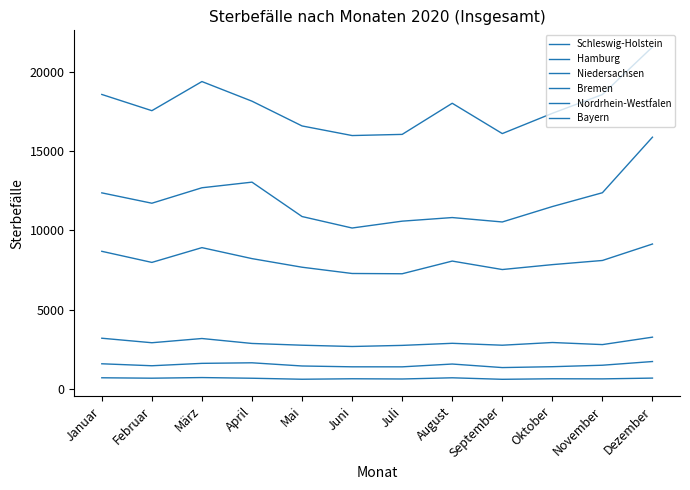

Between März and Dezember, which is larger?

Dezember